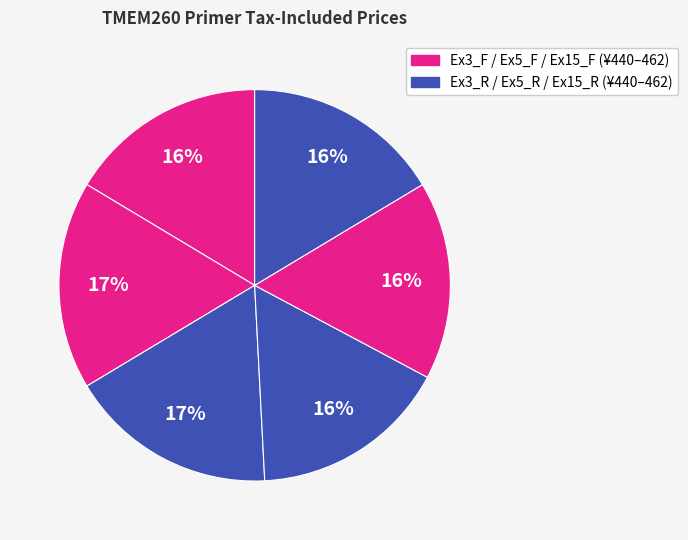

How many segments does this pie chart have?

6